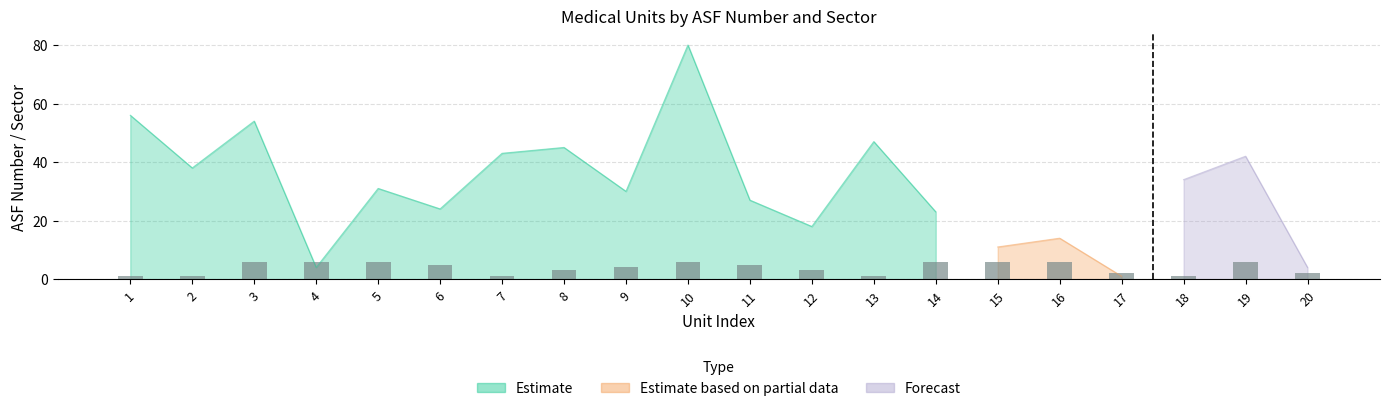

Are the bars grouped side by side (vs. stacked)?

No